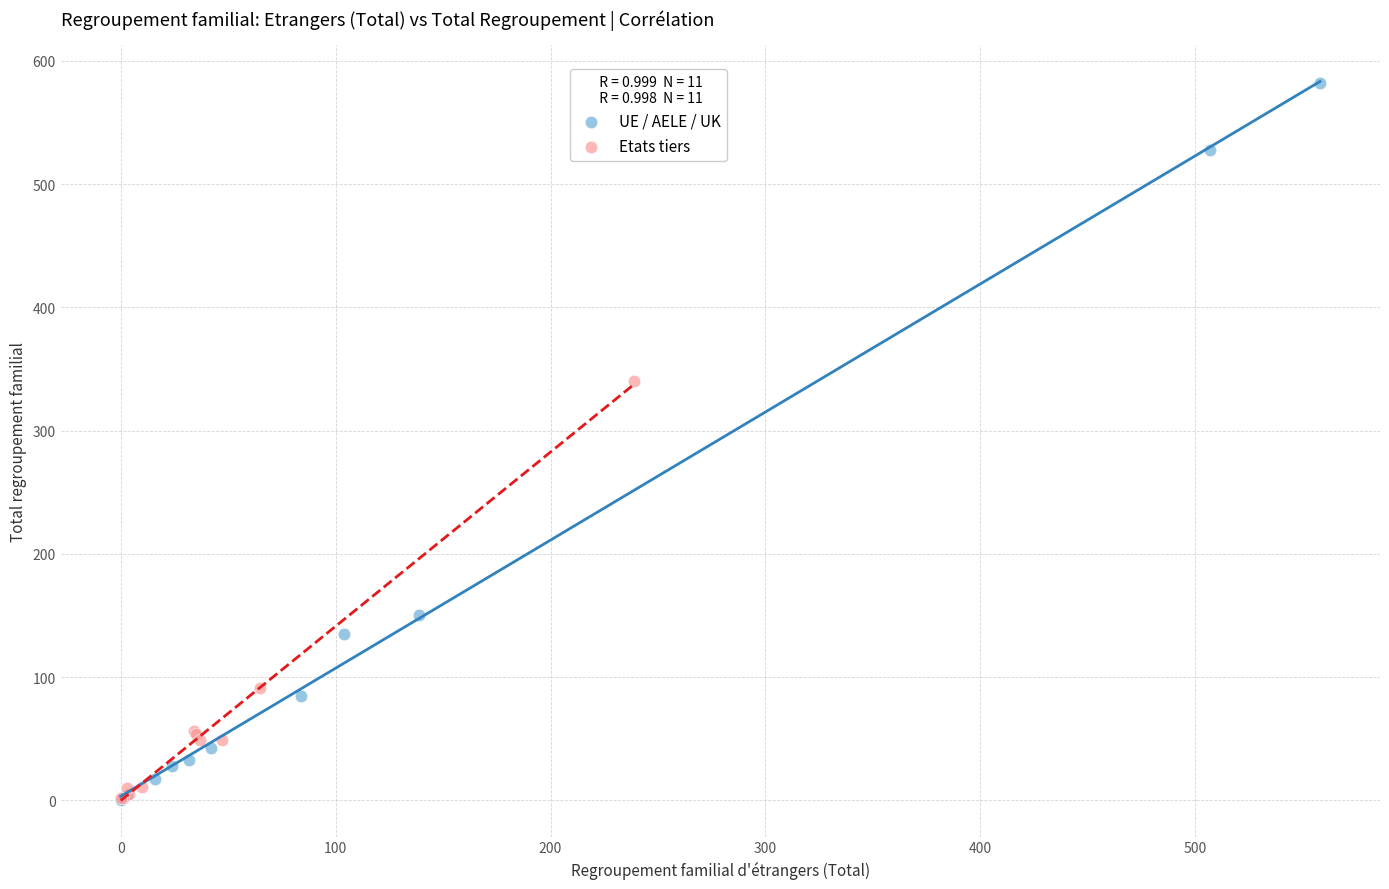

Which series has the largest Y range (max minus min)?

UE / AELE / UK